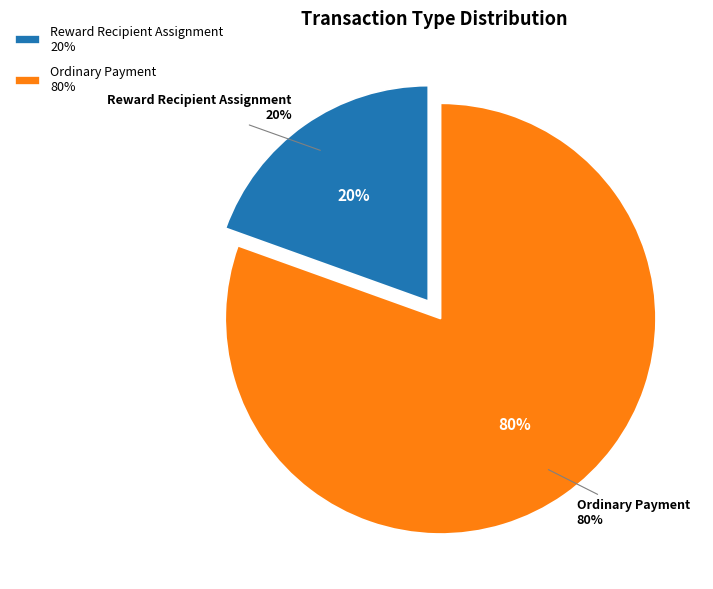

Is there a majority slice in this chart?

Yes